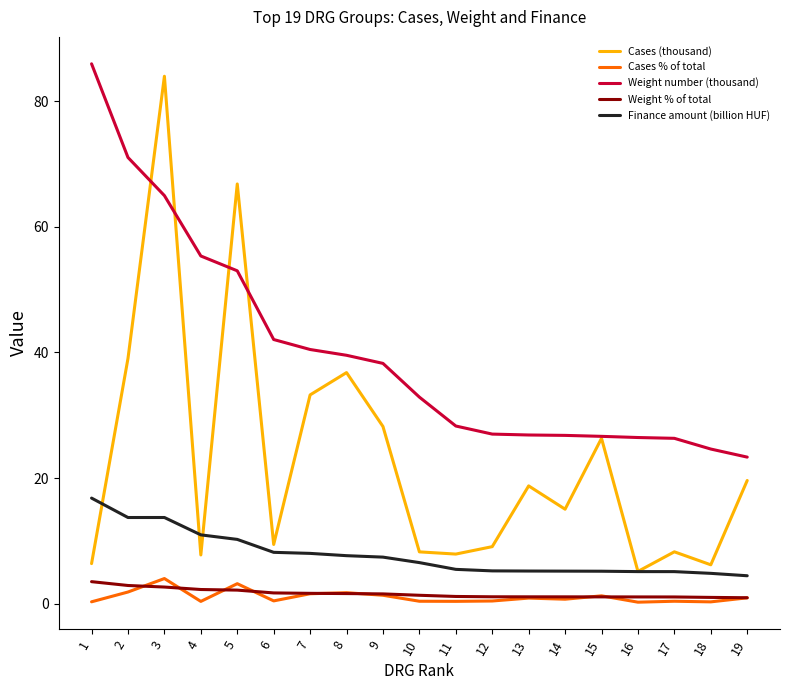

What is the total value across all series at 6?

61.8